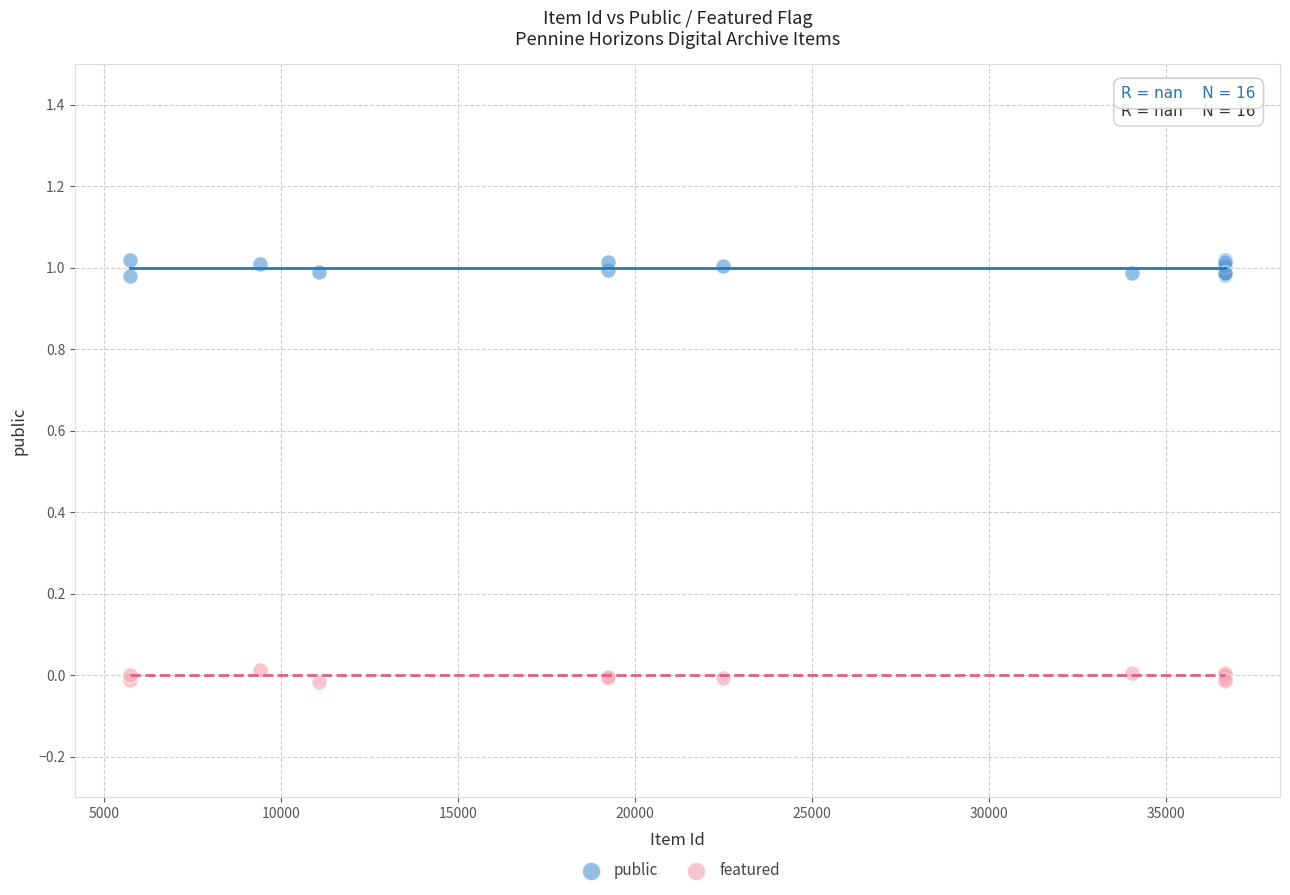

What are all the series names shown in the legend?

public, featured